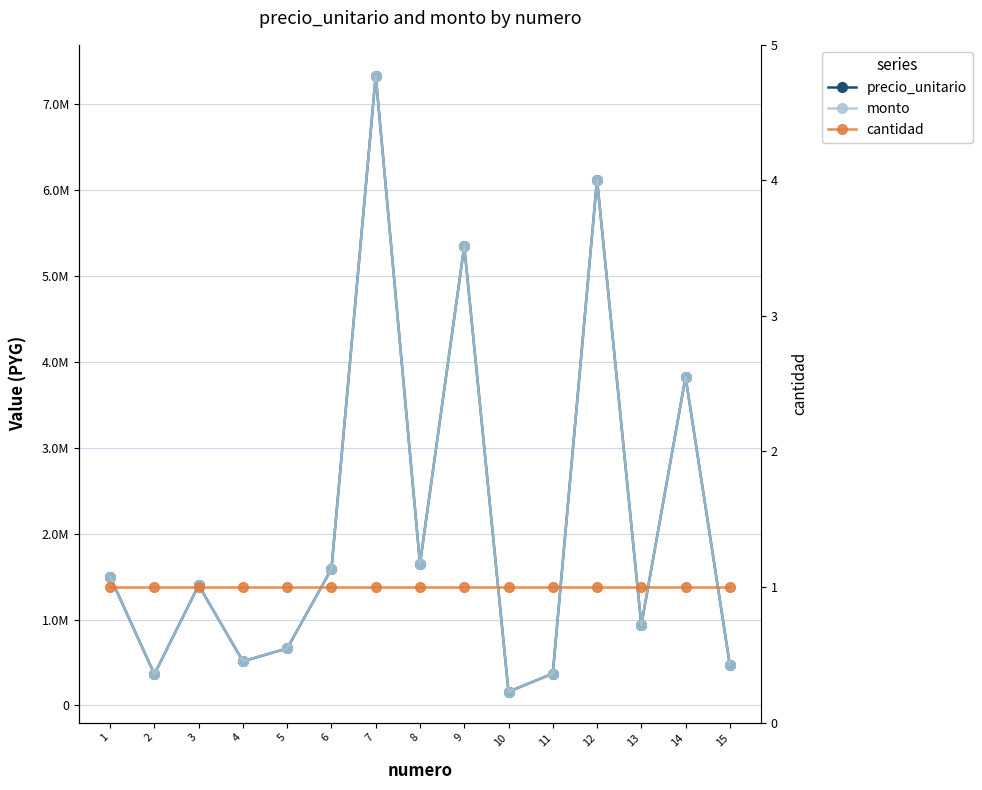

Reading left to right, extract all data points from this chart.

precio_unitario: 1498338	363248	1399244	513672	663198	1587923	7330432	1649024	5345017	159044	370400	6119947	934970	3822420	472471
monto: 1498338	363248	1399244	513672	663198	1587923	7330432	1649024	5345017	159044	370400	6119947	934970	3822420	472471
cantidad: 1	1	1	1	1	1	1	1	1	1	1	1	1	1	1